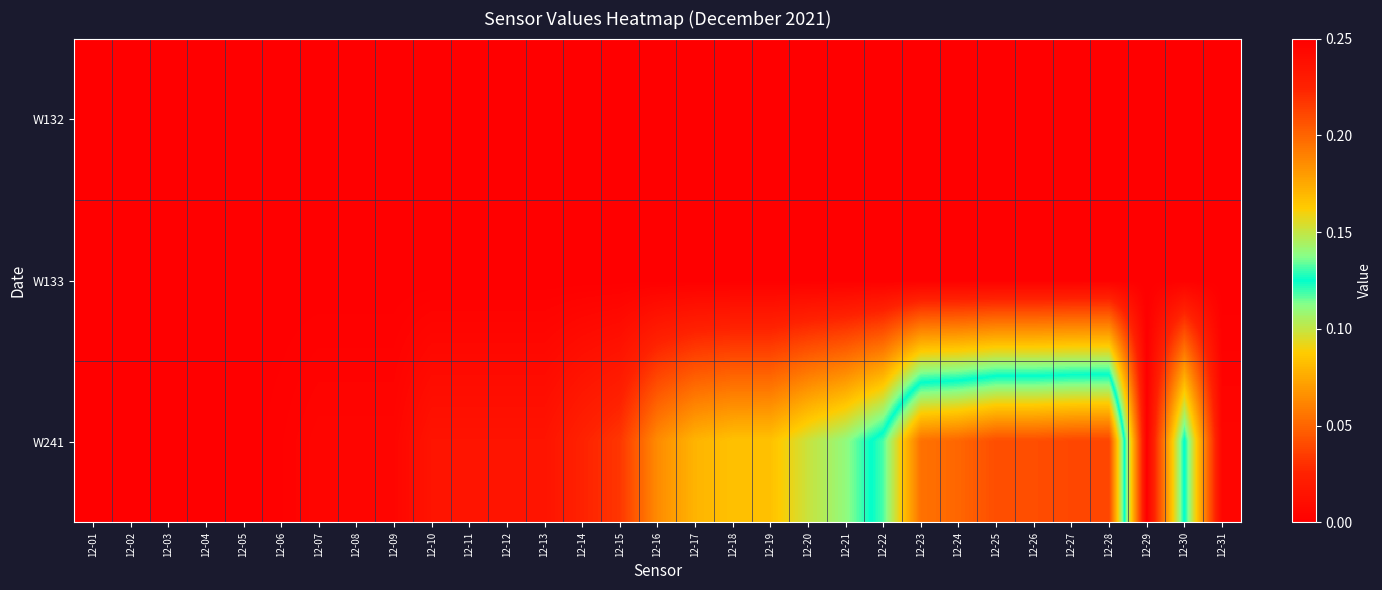

Reading left to right, transcribe all the data shown in this chart.

W132: 12-01=0.0	12-02=0.0	12-03=0.0	12-04=0.0	12-05=0.0	12-06=0.0	12-07=0.0	12-08=0.0	12-09=0.0	12-10=0.0	12-11=0.0	12-12=0.0	12-13=0.0	12-14=0.0	12-15=0.0	12-16=0.0	12-17=0.0	12-18=0.0	12-19=0.0	12-20=0.0	12-21=0.0	12-22=0.0	12-23=0.0	12-24=0.0	12-25=0.0	12-26=0.0	12-27=0.0	12-28=0.0	12-29=0.0	12-30=0.0	12-31=0.0
W133: 12-01=0.0	12-02=0.0	12-03=0.0	12-04=0.0	12-05=0.0	12-06=0.0	12-07=0.0	12-08=0.0	12-09=0.0	12-10=0.0	12-11=0.0	12-12=0.0	12-13=0.0	12-14=0.0	12-15=0.0	12-16=0.0	12-17=0.0	12-18=0.0	12-19=0.0	12-20=0.0	12-21=0.0	12-22=0.0	12-23=0.0	12-24=0.0	12-25=0.0	12-26=0.0	12-27=0.0	12-28=0.0	12-29=0.0	12-30=0.0	12-31=0.0
W241: 12-01=0.0	12-02=0.0	12-03=0.0	12-04=0.0	12-05=0.0	12-06=0.0	12-07=0.0	12-08=0.0	12-09=0.0	12-10=0.0	12-11=0.0	12-12=0.0	12-13=0.0	12-14=0.0	12-15=0.0	12-16=0.1	12-17=0.1	12-18=0.1	12-19=0.1	12-20=0.1	12-21=0.1	12-22=0.1	12-23=0.2	12-24=0.2	12-25=0.2	12-26=0.2	12-27=0.2	12-28=0.2	12-29=0.0	12-30=0.1	12-31=0.0